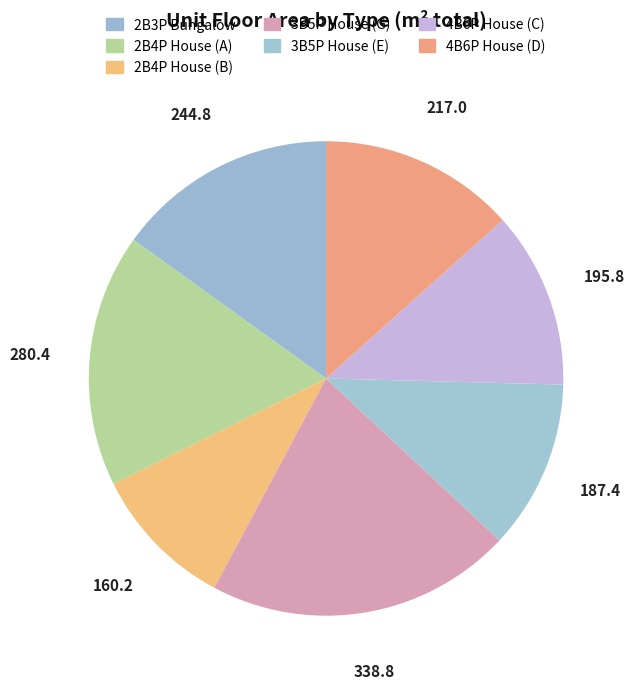

To the nearest percent, what portion does 2B4P House (B) represent?

10%